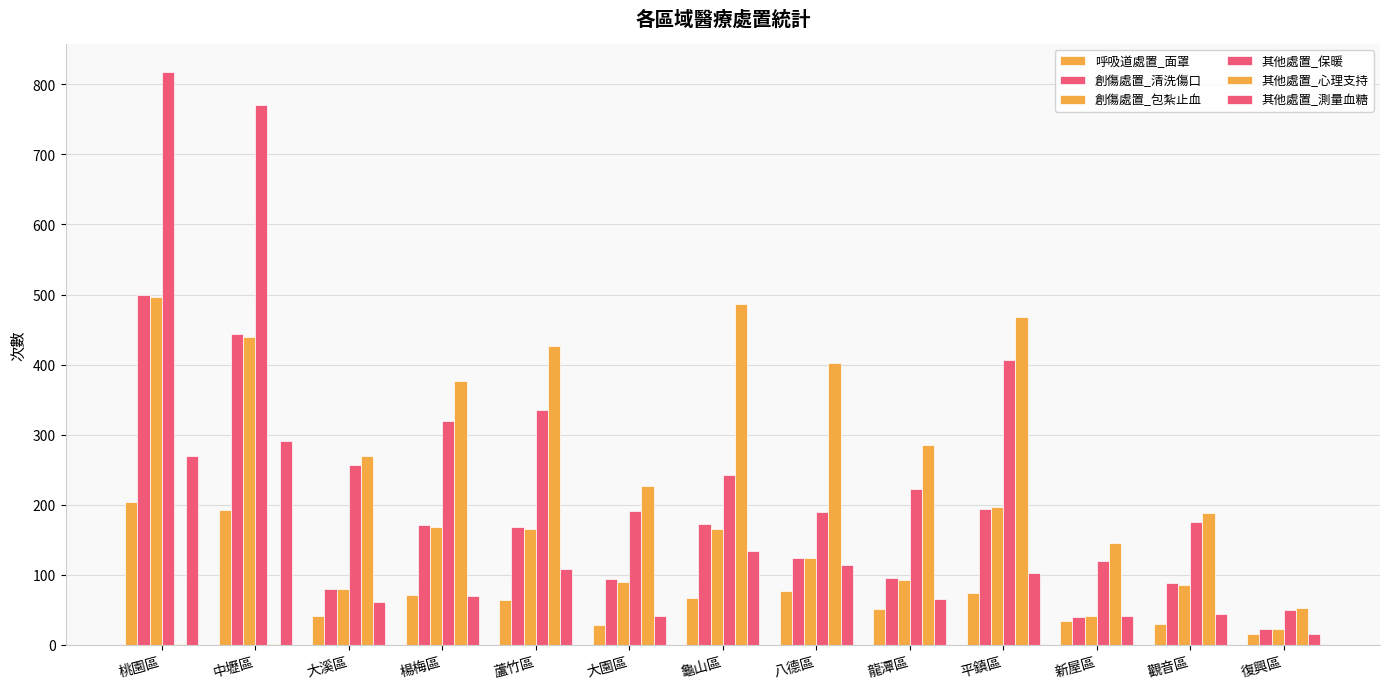

What is the difference between the highest and lowest values at 平鎮區?

394